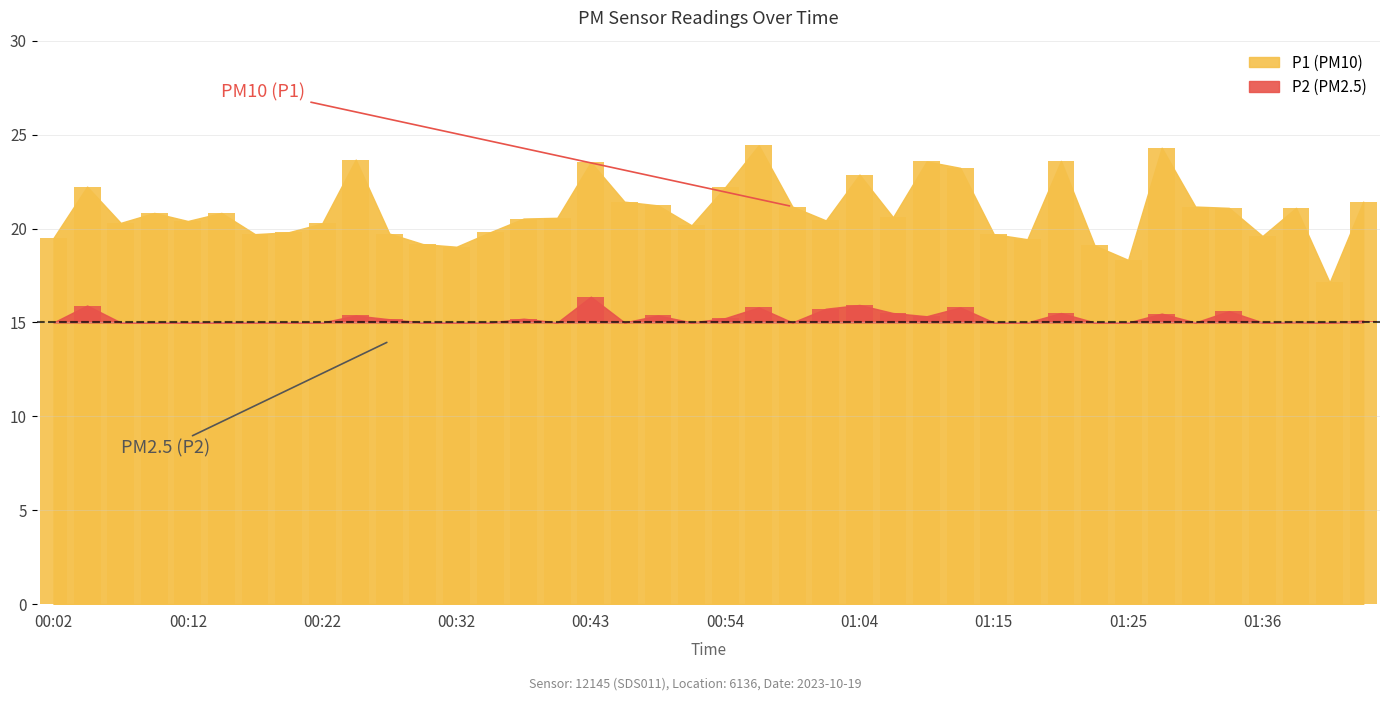

What is the sum of all values?

837.2